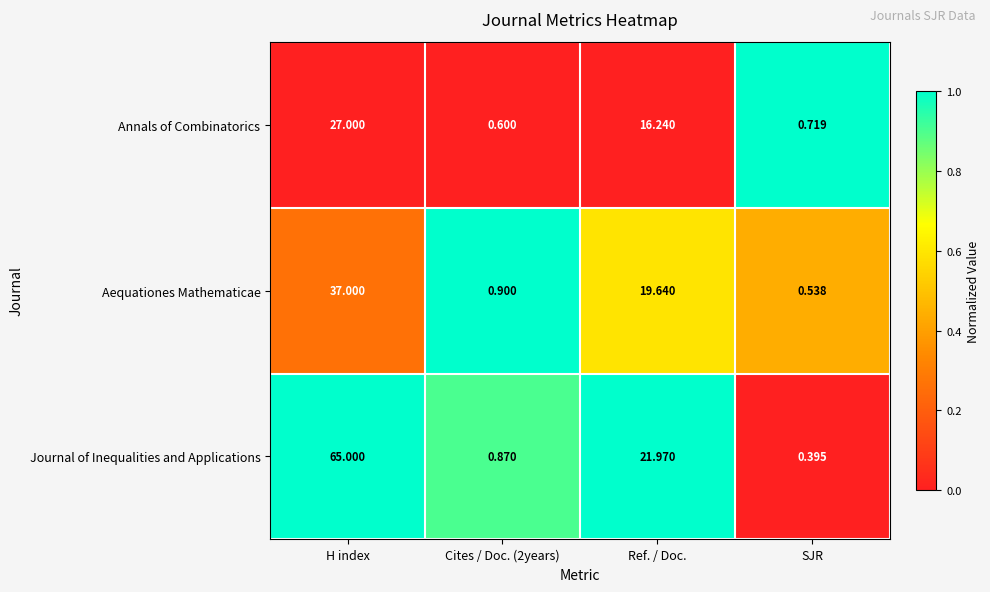

Which category has the highest value across all series?

H index